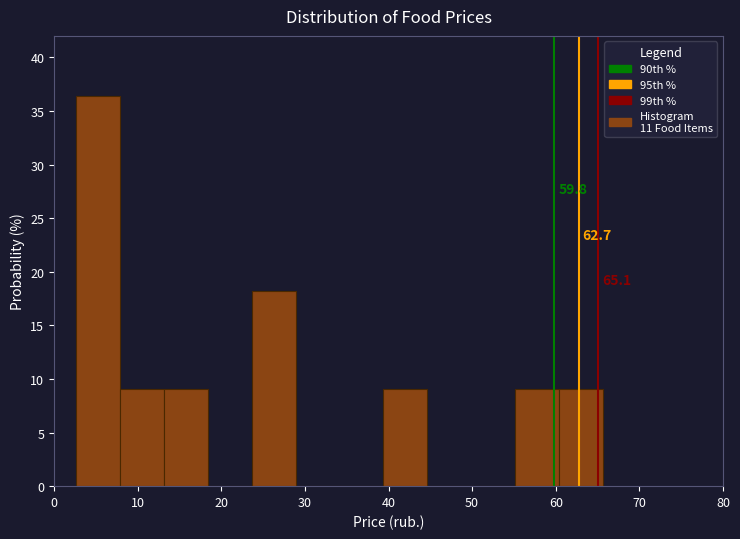

Which range on the x-axis has the tallest bar?

3 to 8